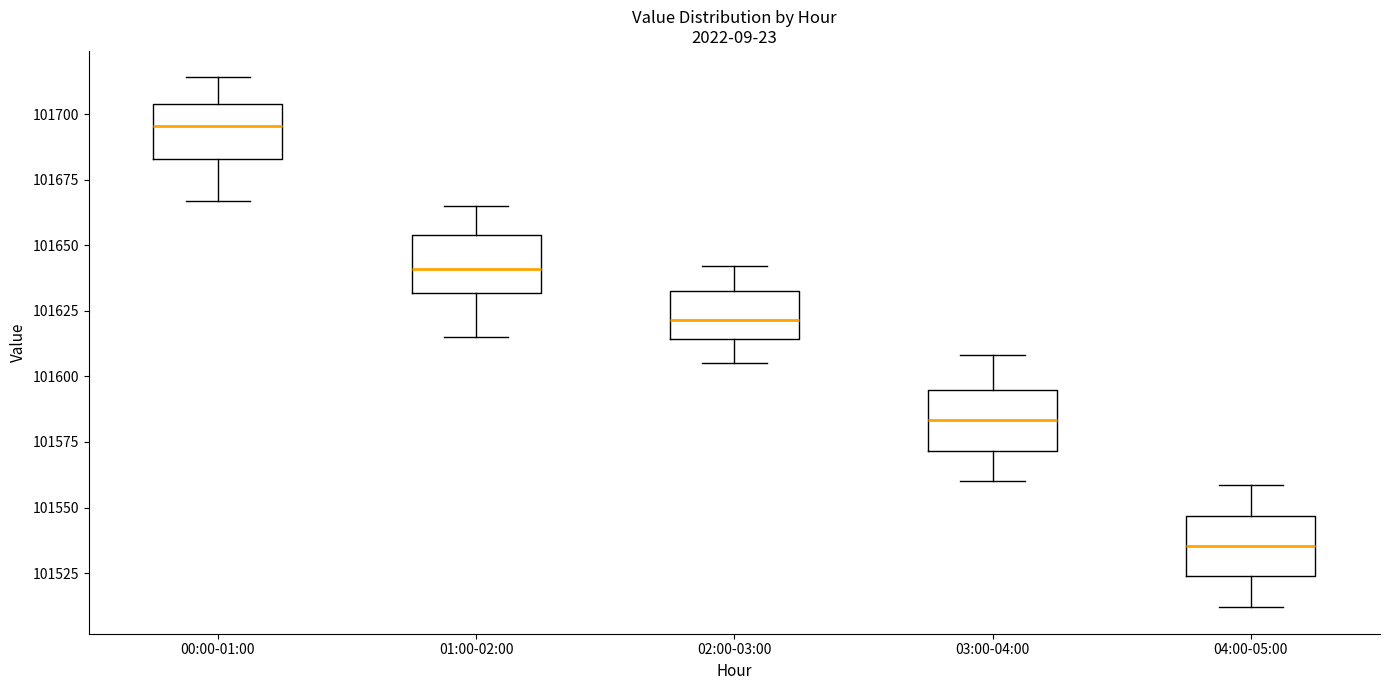

Where does the median line of the box for 03:00-04:00 sit on the y-axis? The values are not printed on the chart, so give them approximately, as read against the axis.

101585